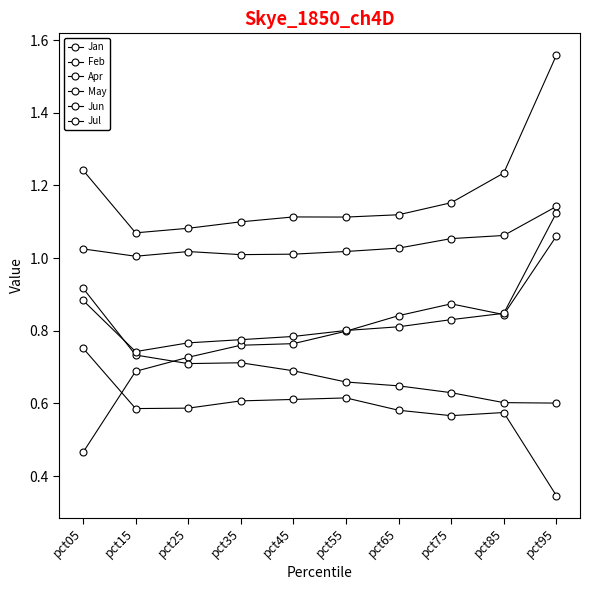

What is the difference between the maximum and minimum values in the Jan series?

0.1